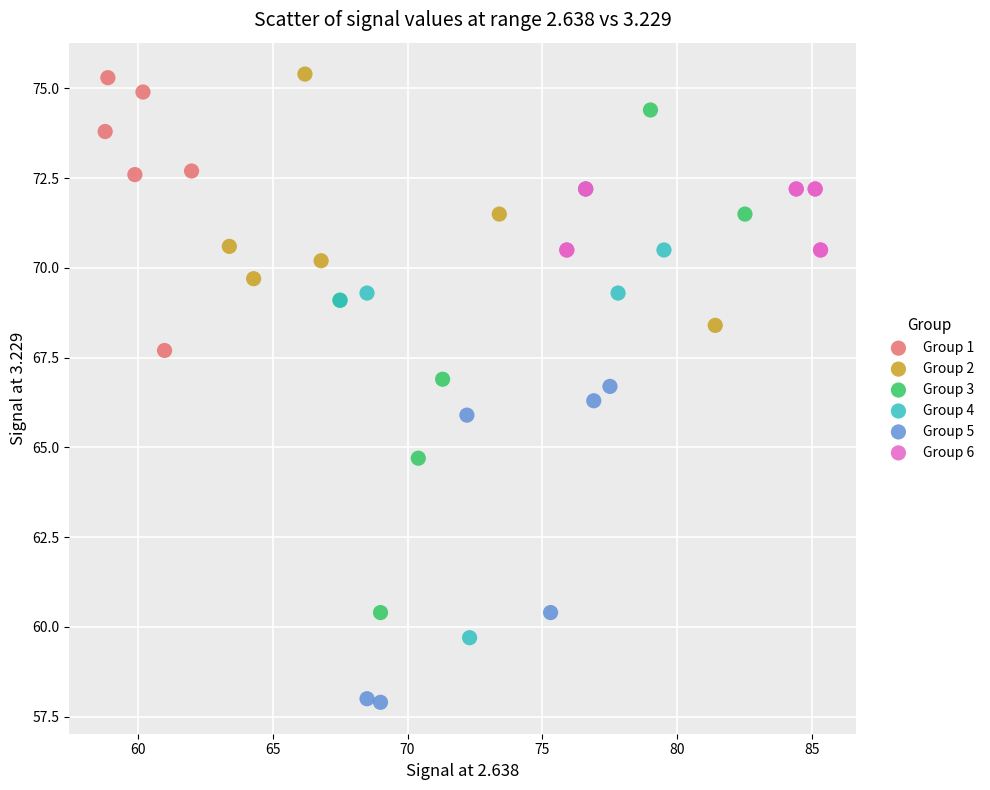

Which series has the widest spread of Y values?

Group 3